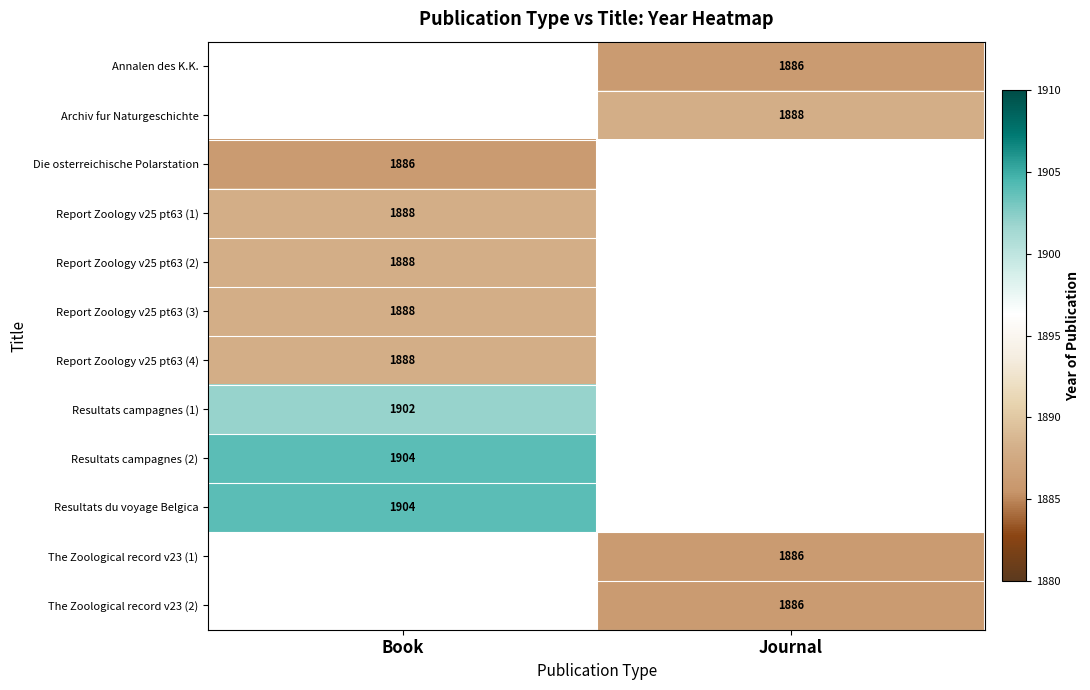

Is it true that Report Zoology v25 pt63 (1) equals 1888 at Book?

True